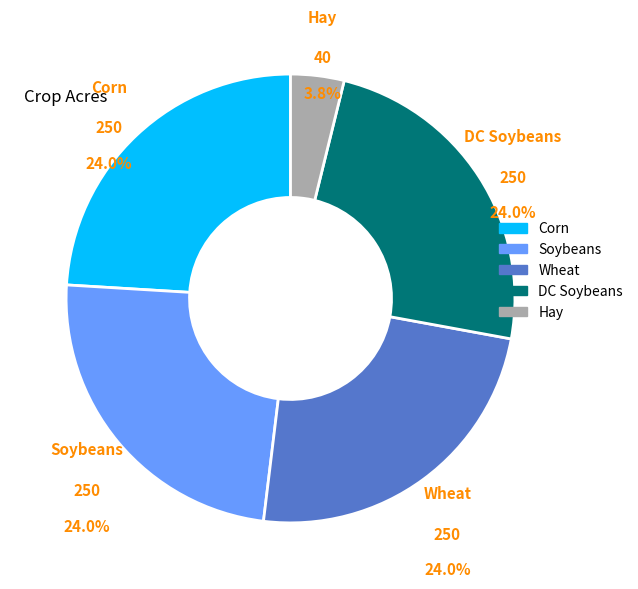

Is it true that Corn is 24% of the pie?

True